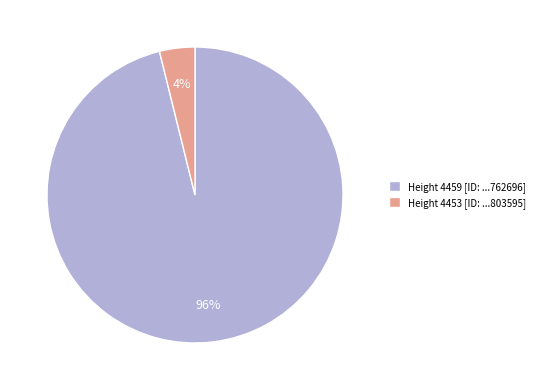

Count the number of slices in the pie.

2